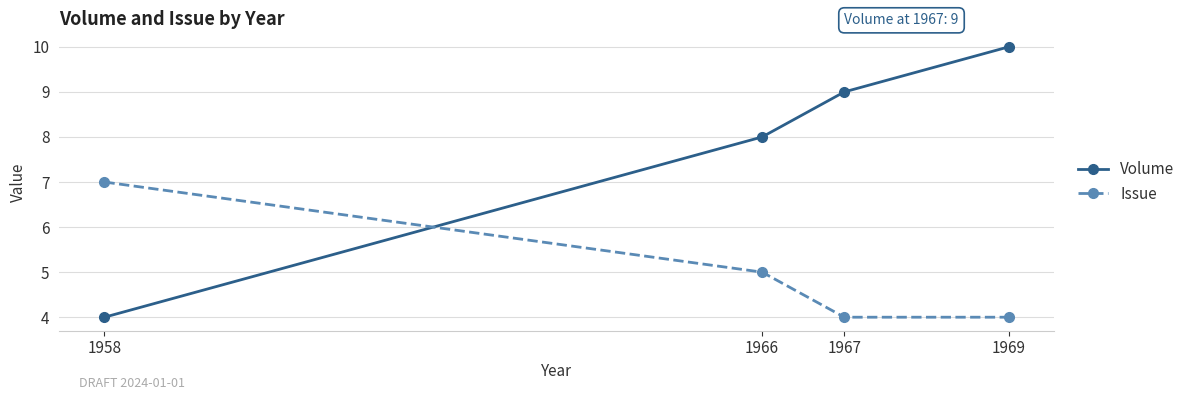

Rank the series at 1969 from lowest to highest value.

Issue, Volume